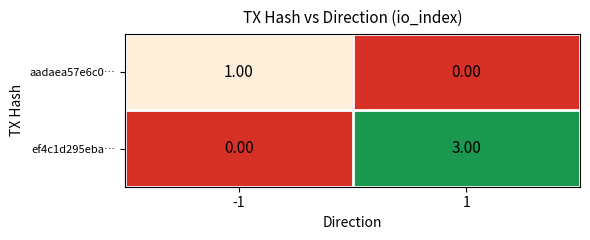

What is the difference between the highest and lowest values at 1?

3